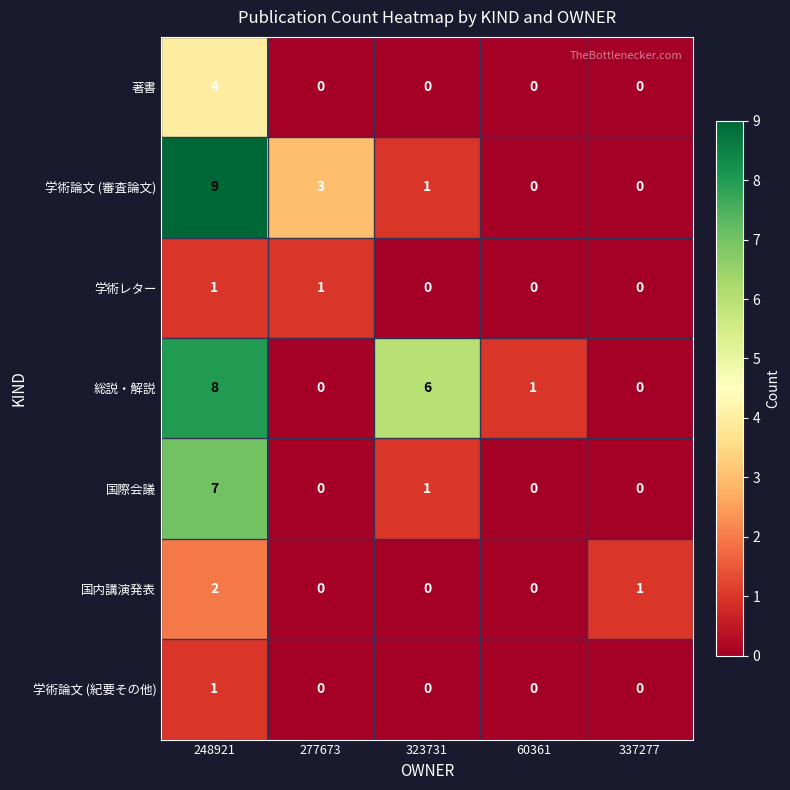

Which series has the largest range (max minus min)?

学術論文 (審査論文)